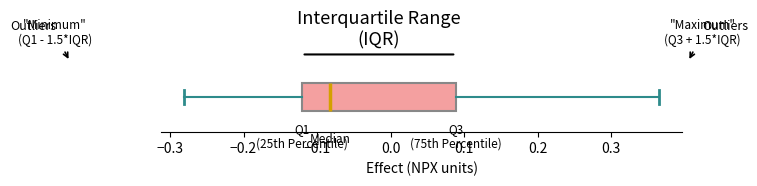

Where is the left edge of the box on the x-axis? The values are not printed on the chart, so give them approximately, as read against the axis.

-0.12